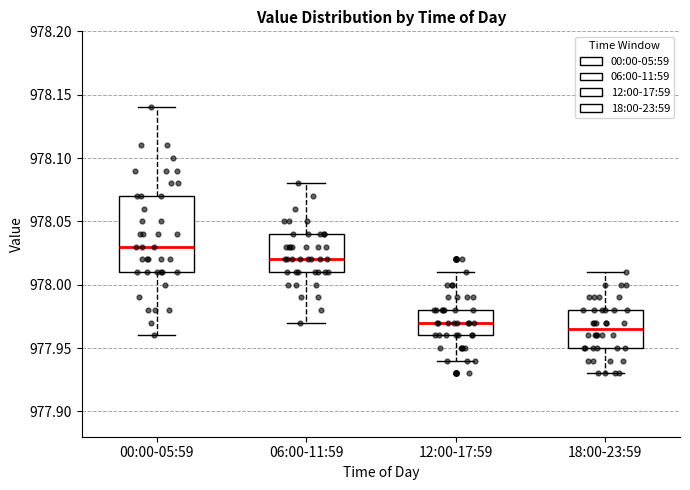

Which box is the tallest, from its lower edge to its upper edge?

00:00-05:59